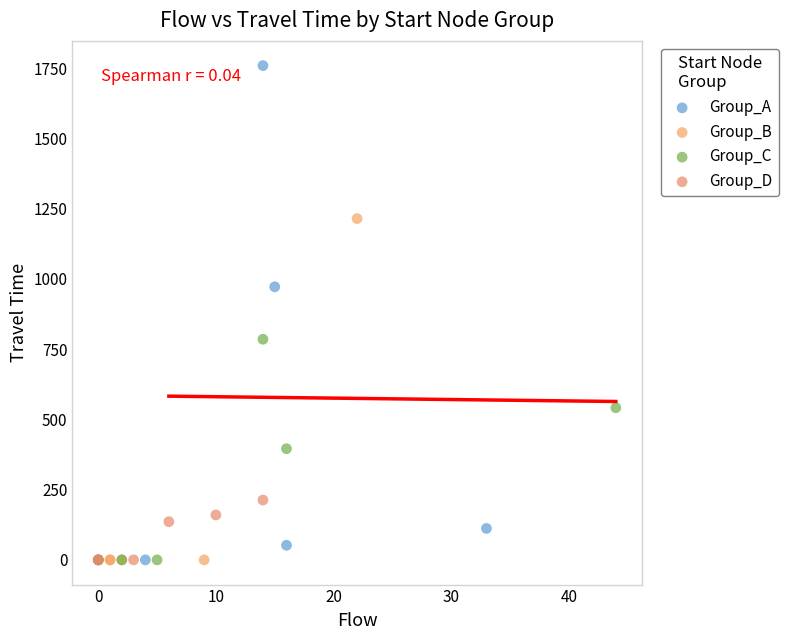

Which series reaches the maximum Y coordinate?

Group_A